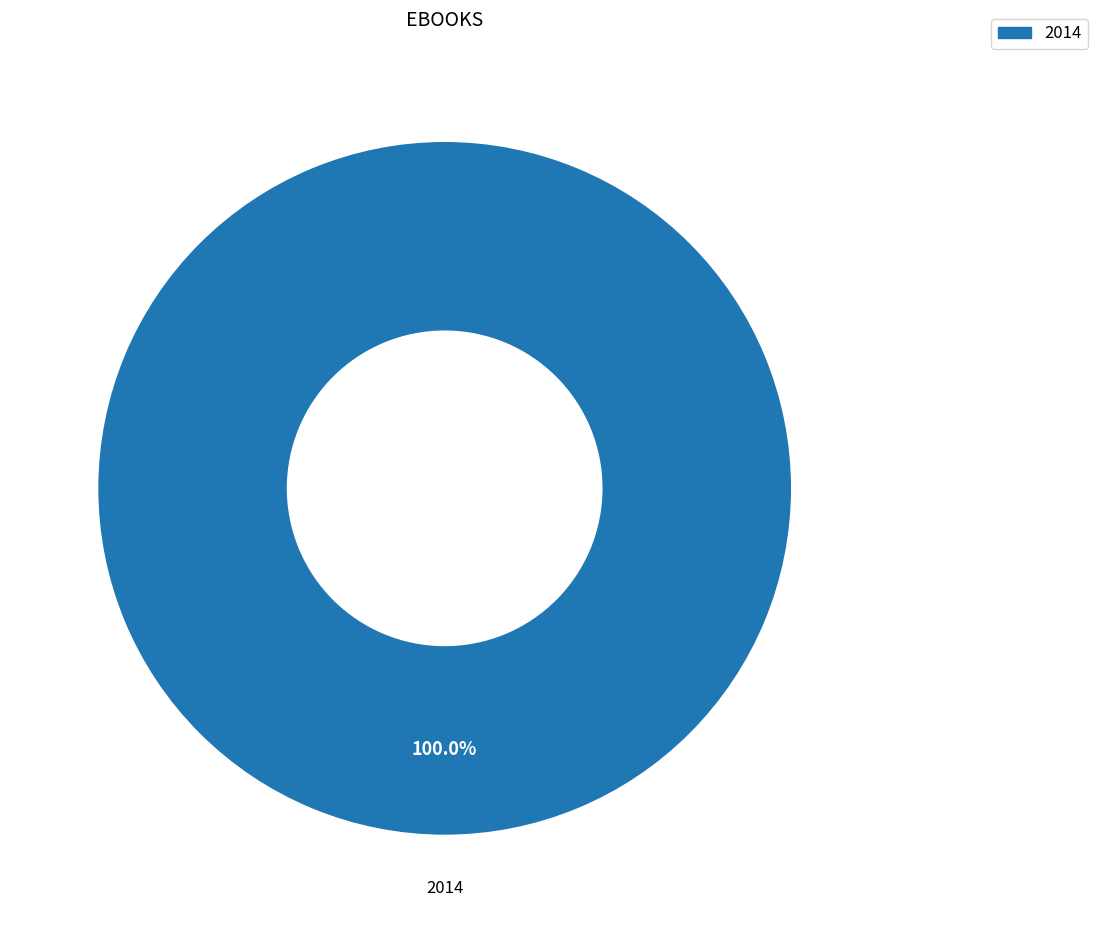

Which category accounts for the majority?

2014